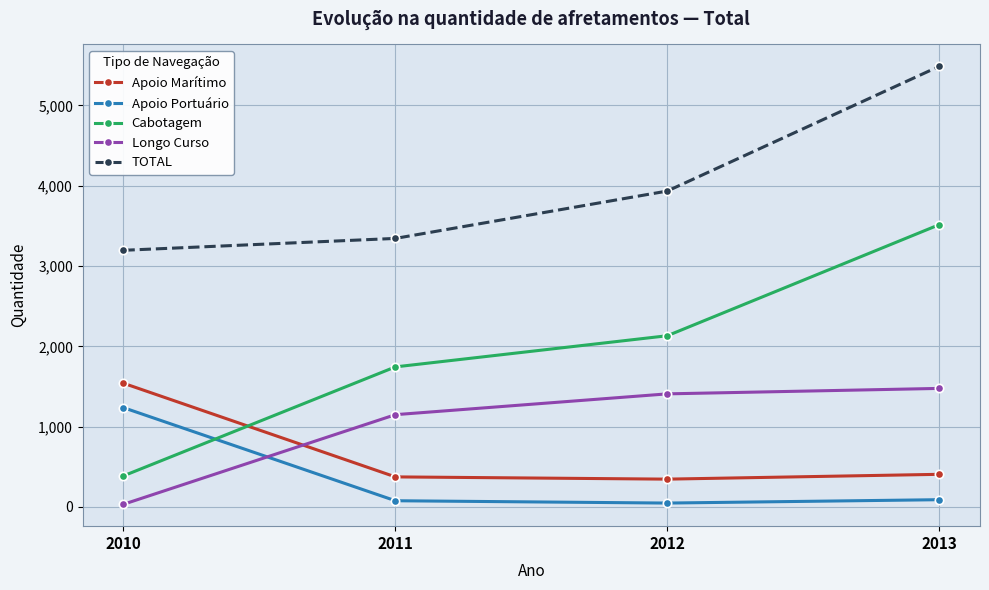

What is the difference between the second highest and minimum values in the TOTAL series?

738